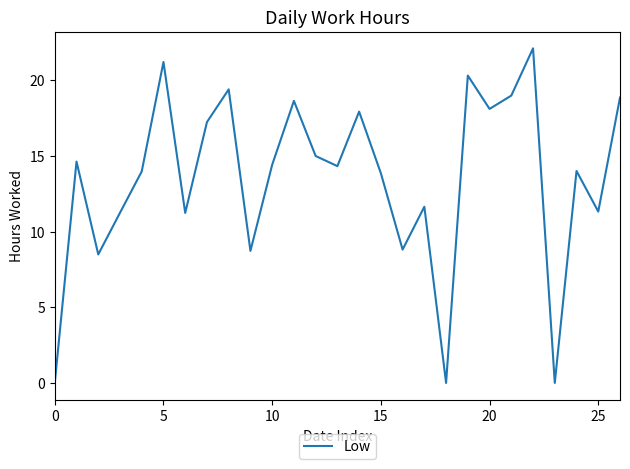

What is the difference between the maximum and minimum values?

22.1